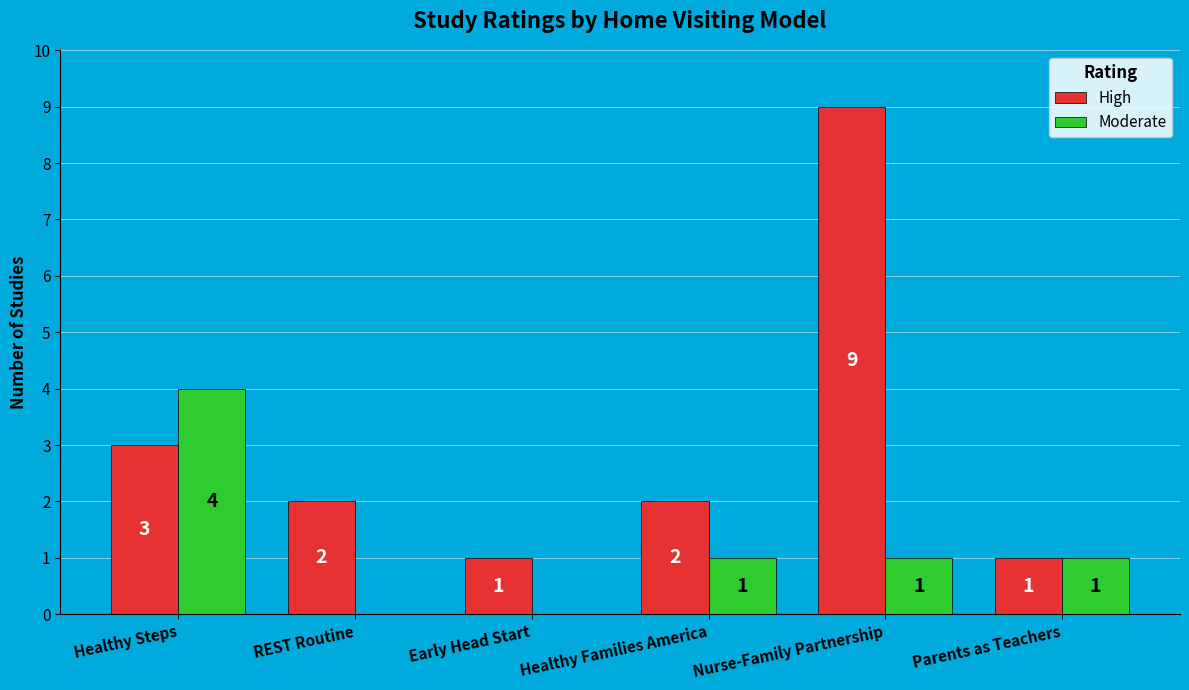

True or false: High has a value of 2 at REST Routine.

True